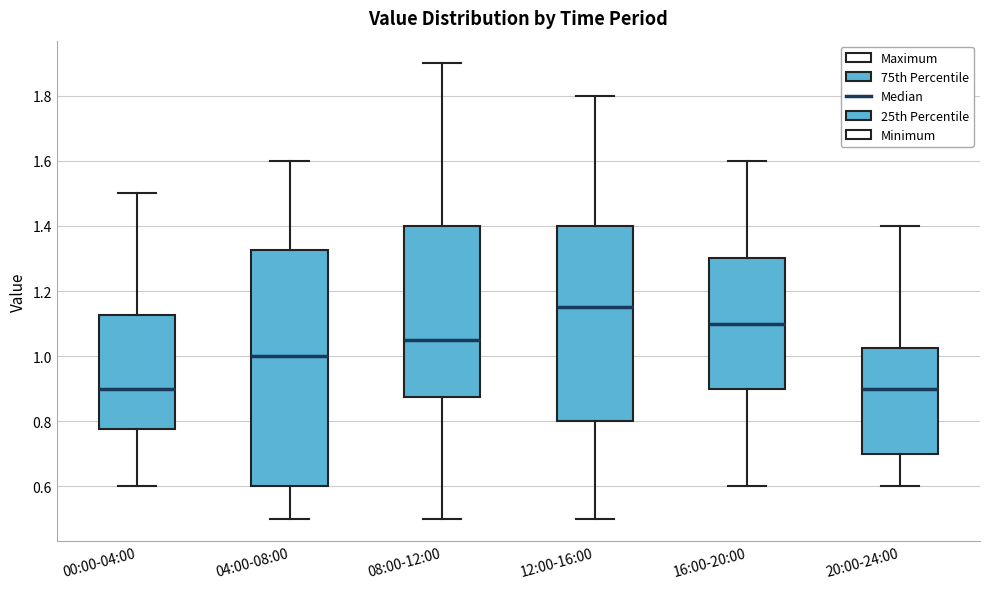

Reading left to right, transcribe this box plot: for each box, give where its median line is, the range the box spans, and where its two whiskers end, as read against the y-axis. The values are not printed on the chart, so give them approximately, as read against the axis.

00:00-04:00: median 0.90, box 0.78 to 1.12, whiskers 0.60 to 1.50
04:00-08:00: median 1.00, box 0.60 to 1.32, whiskers 0.50 to 1.60
08:00-12:00: median 1.06, box 0.88 to 1.40, whiskers 0.50 to 1.90
12:00-16:00: median 1.16, box 0.80 to 1.40, whiskers 0.50 to 1.80
16:00-20:00: median 1.10, box 0.90 to 1.30, whiskers 0.60 to 1.60
20:00-24:00: median 0.90, box 0.70 to 1.02, whiskers 0.60 to 1.40